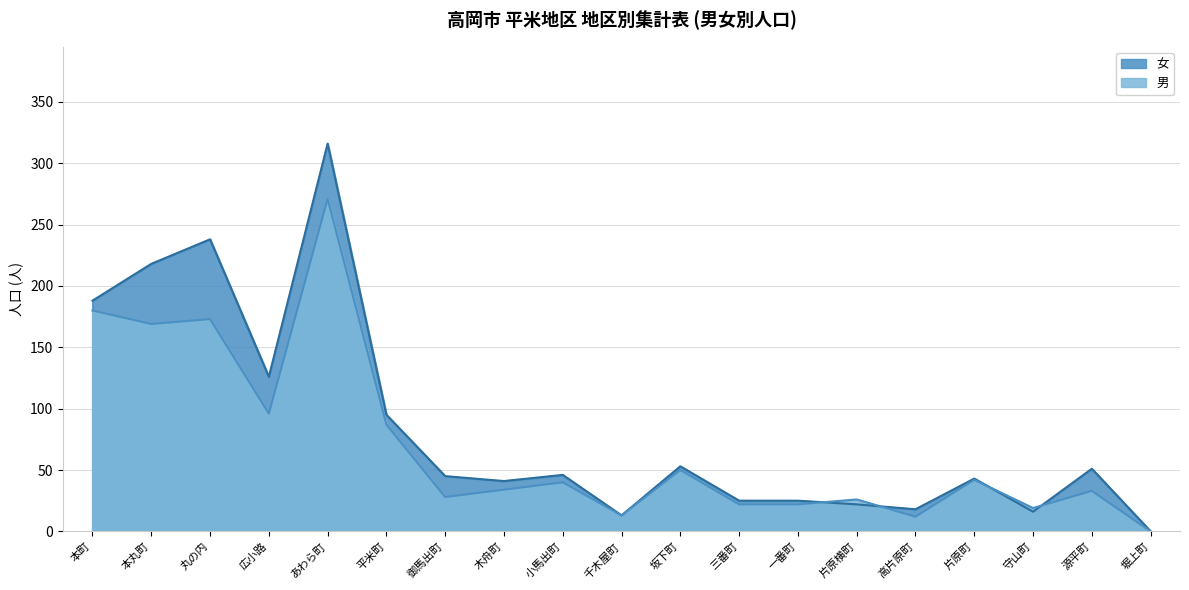

At how many categories does at least one series exceed 164?

4